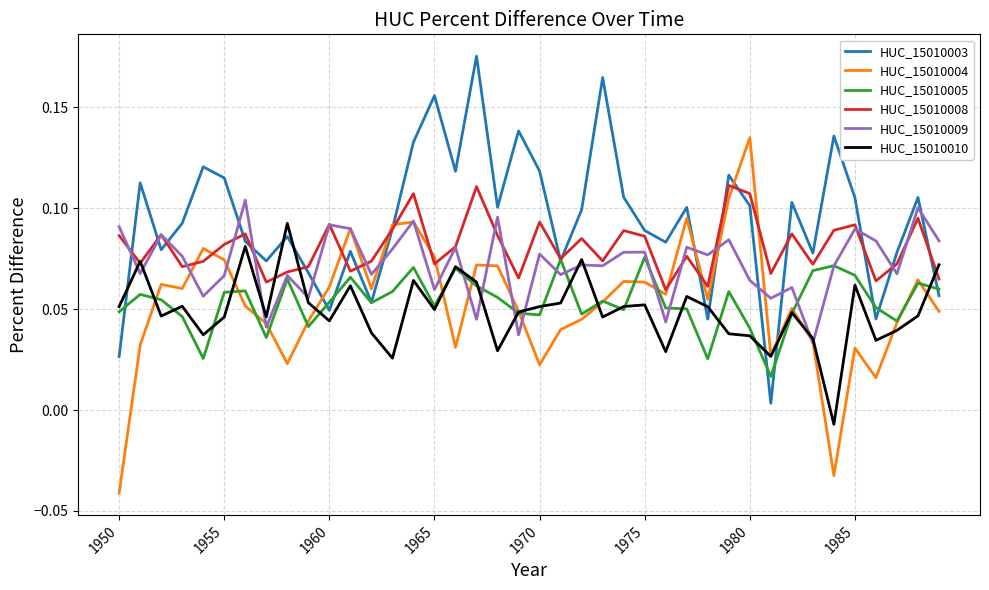

Which series has the largest total across all categories?

HUC_15010003